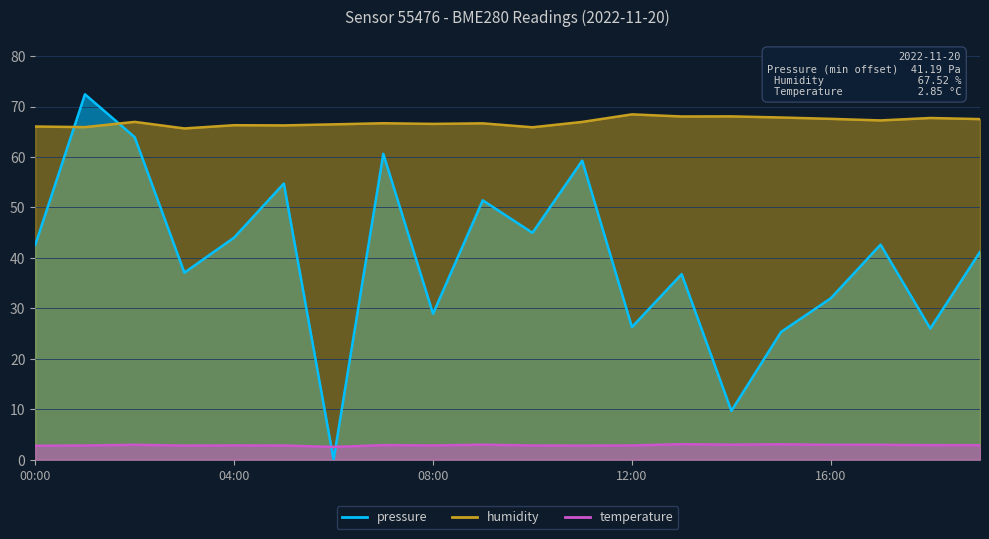

True or false: humidity and temperature intersect in this chart.

False